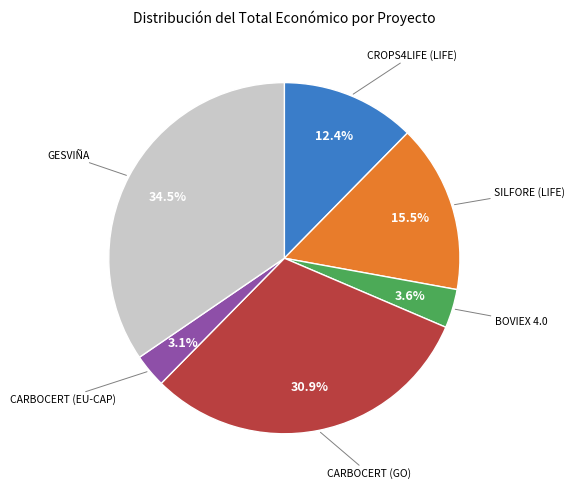

Does any single category account for the majority?

No